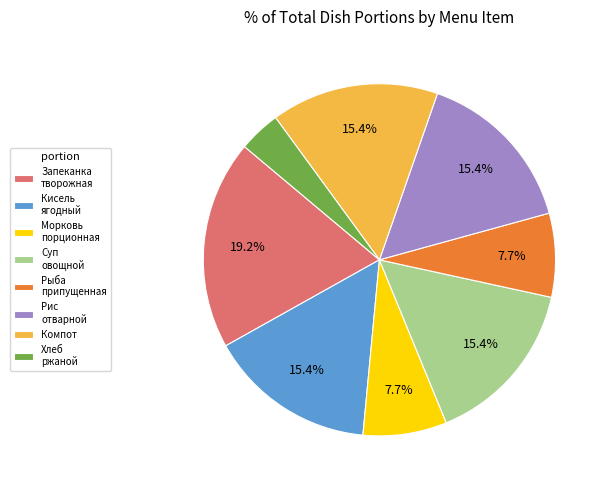

Which category has the smallest portion of the pie?

Хлеб ржаной